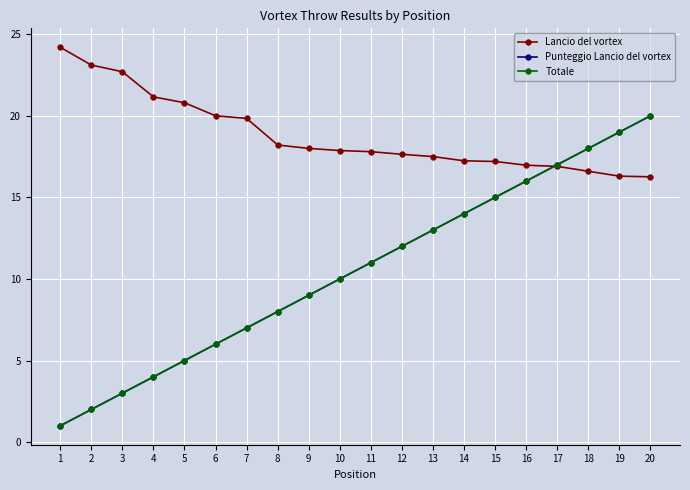

What is the sum of the Punteggio Lancio del vortex values at 6 and 9?

15.0